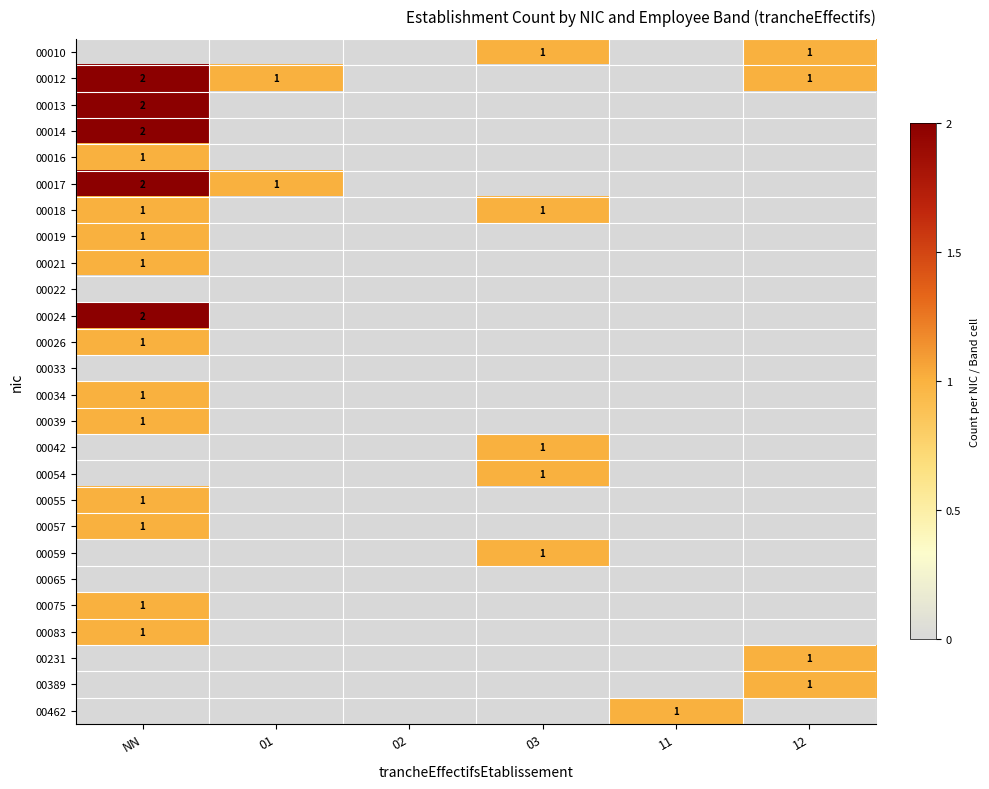

What is the maximum value shown in the chart?

2